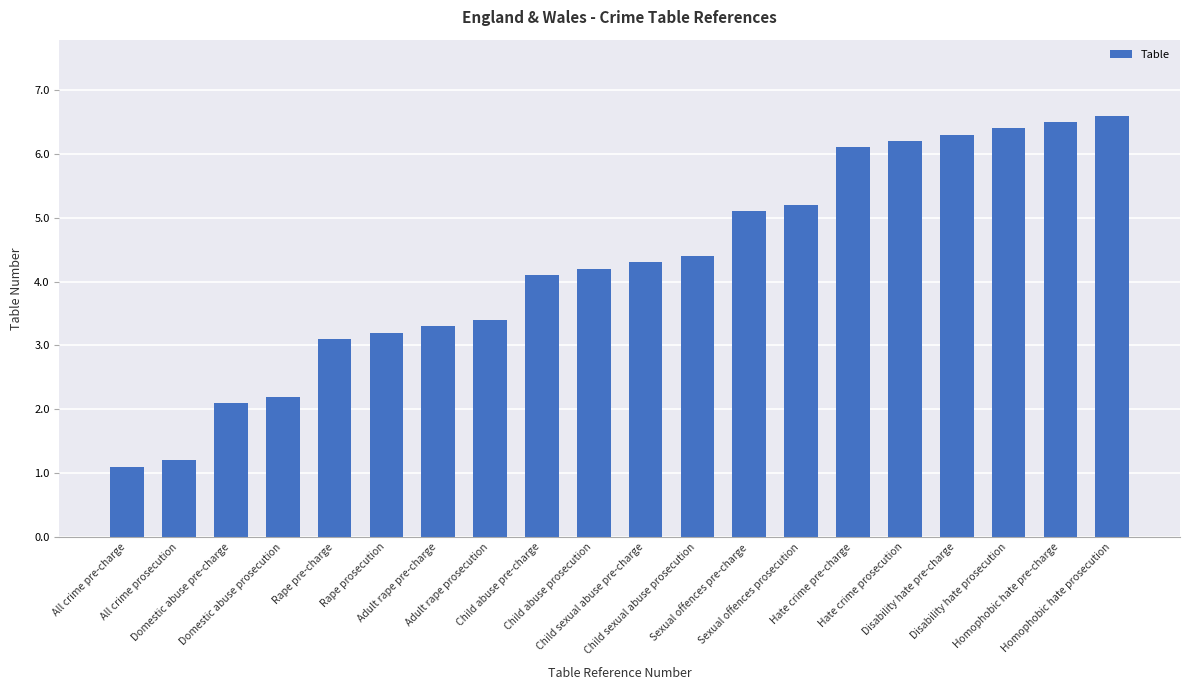

What position from the right is Hate crime pre-charge?

6